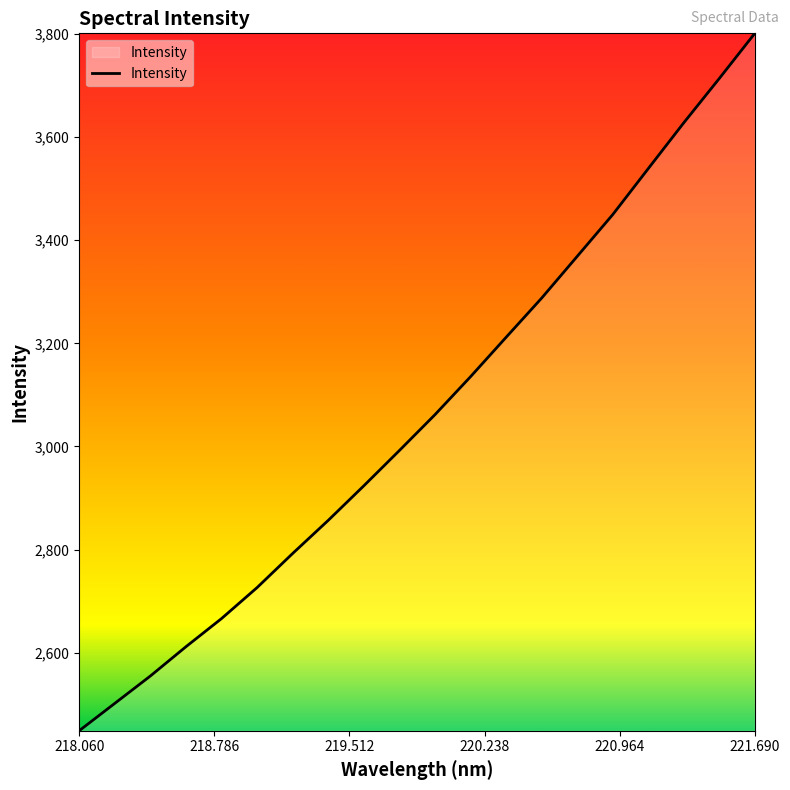

What is the difference between the maximum and minimum values?

1352.1